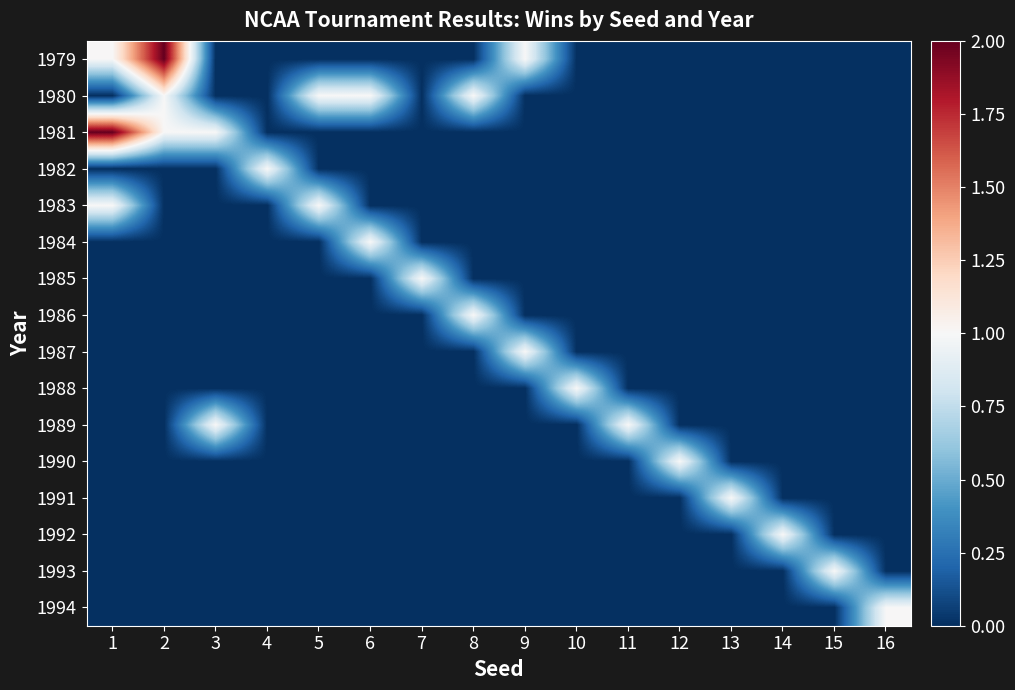

Which series has the largest range (max minus min)?

1979